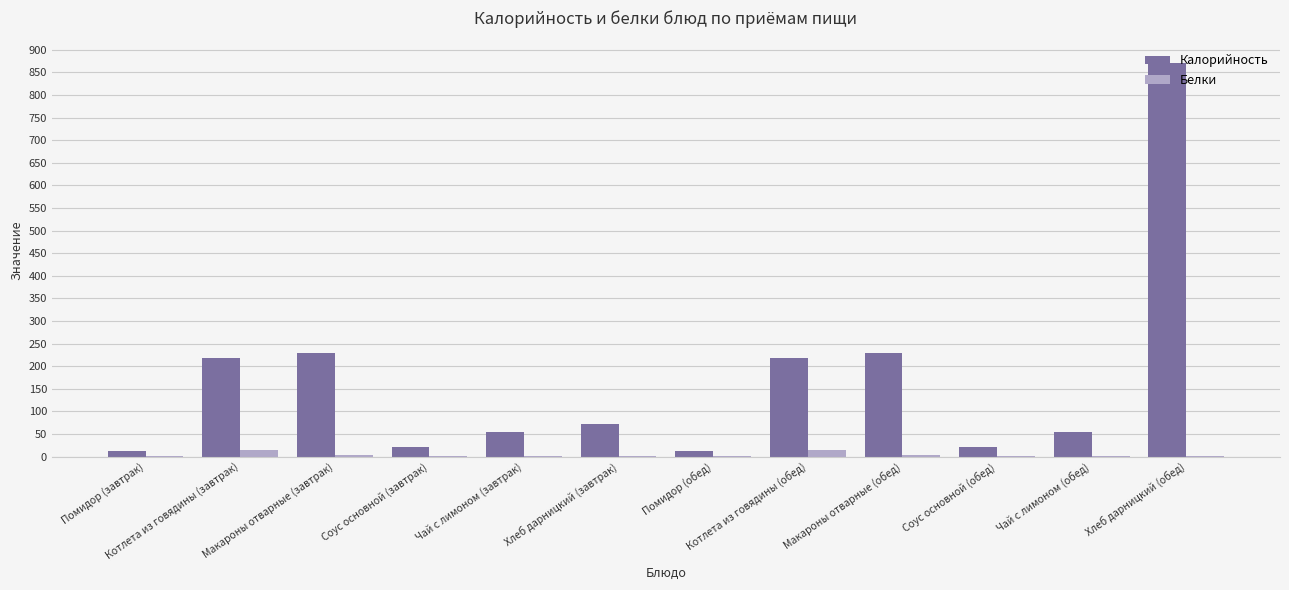

The Калорийность series shows 55.0 at Чай с лимоном (обед). True or false?

True